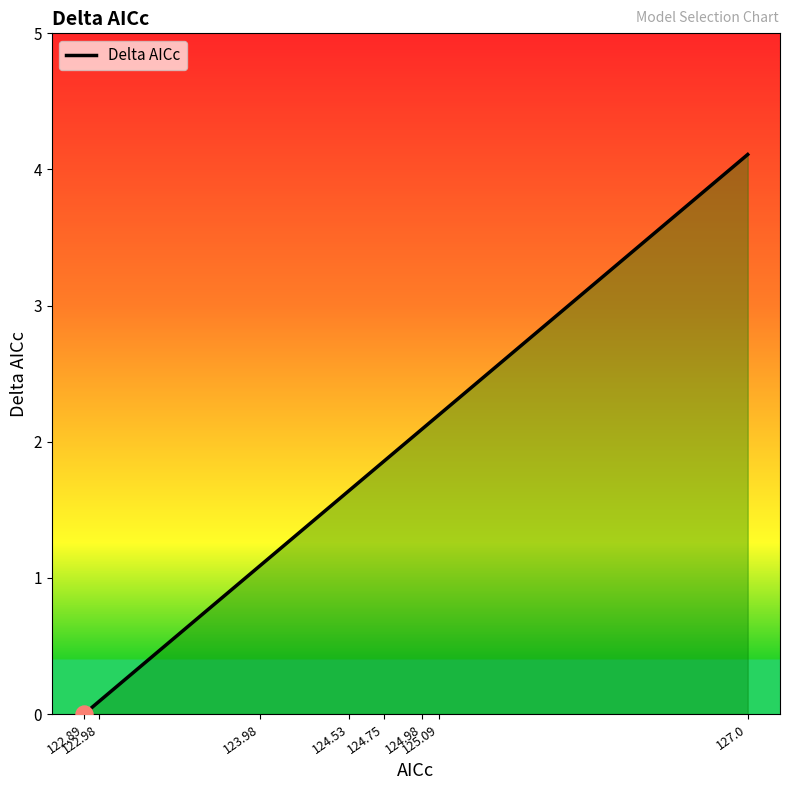

Between 124.98 and 123.98, which is larger?

124.98